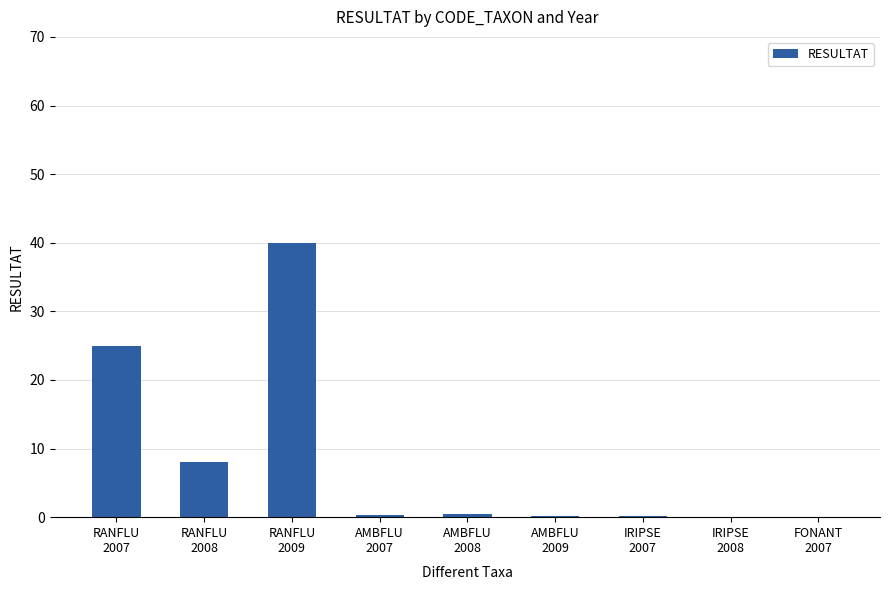

What is the greatest value displayed?

40.0